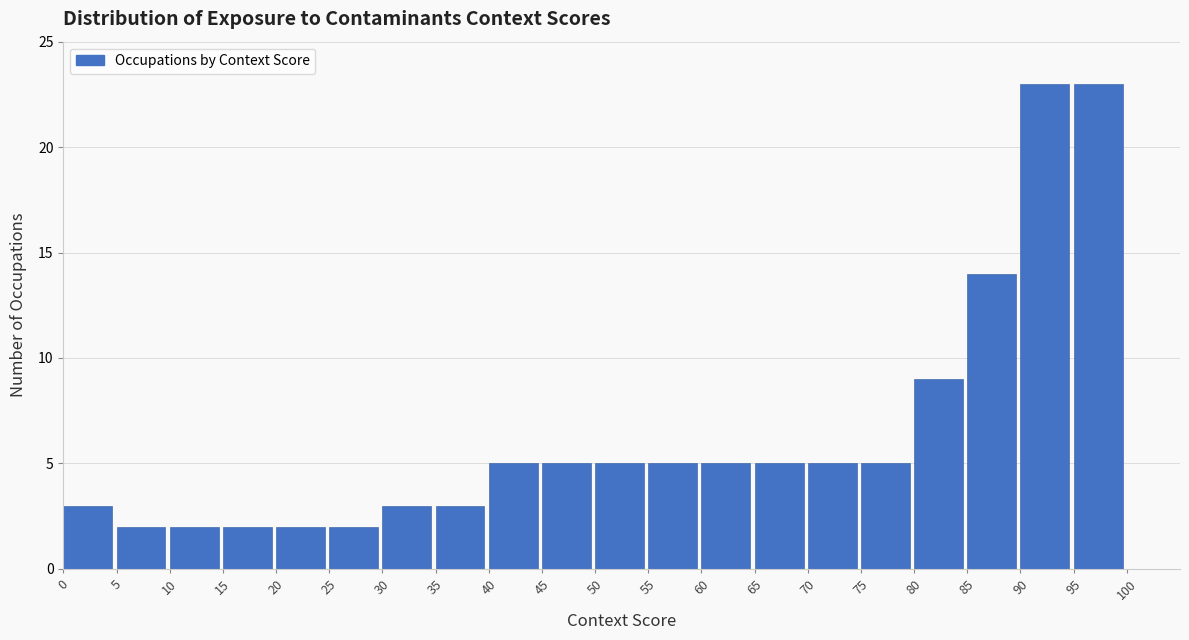

How tall is the bar that spans 15 to 20 on the x-axis? The values are not printed on the chart, so give them approximately, as read against the axis.

2